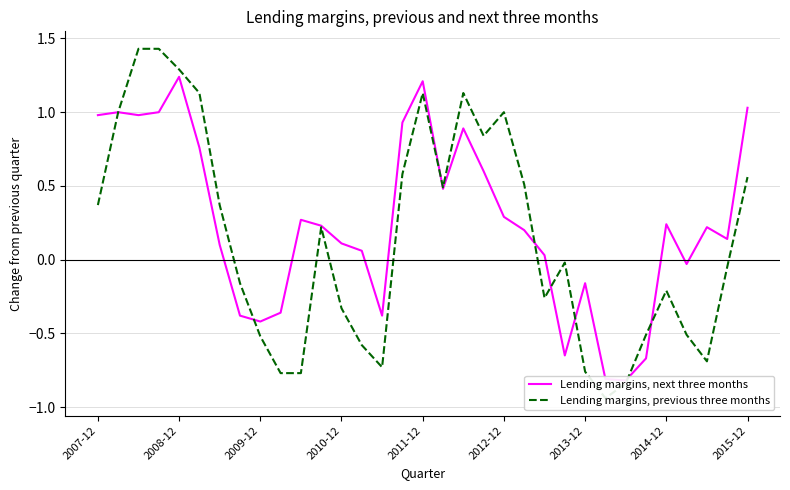

Count the number of data series in this chart.

2